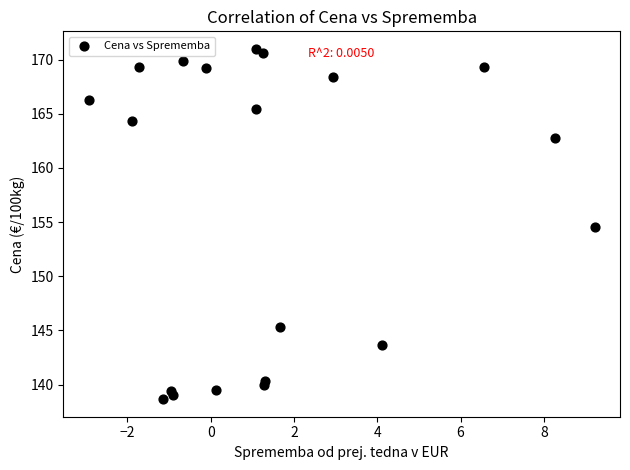

What Y value in the scatter plot is closest to 154?

154.5